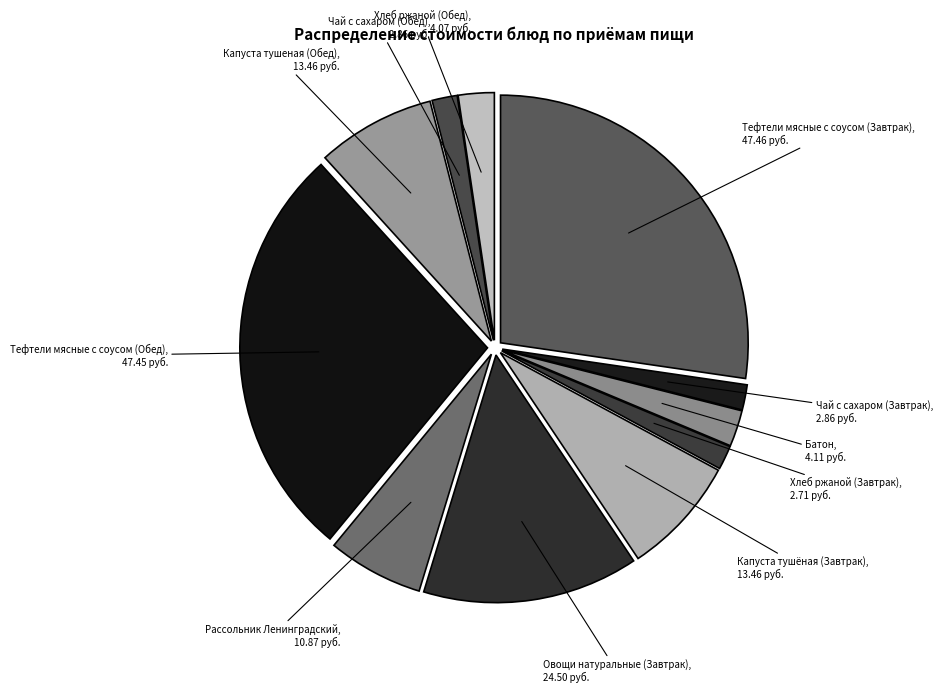

Is there any slice that represents more than half of the pie?

No